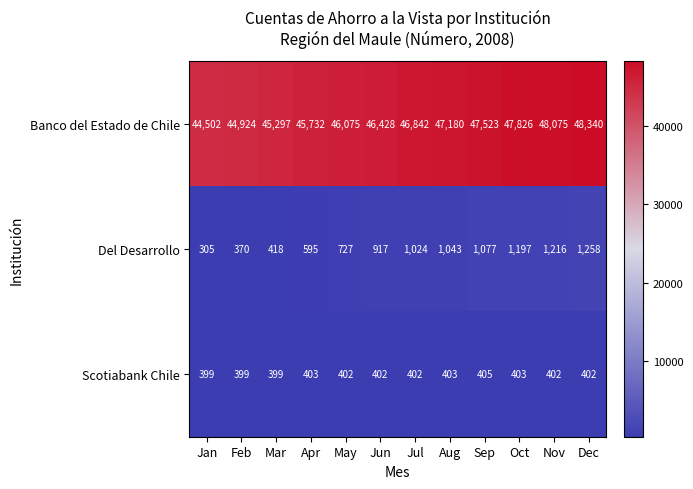

At which category does the chart reach its minimum across all series?

Jan